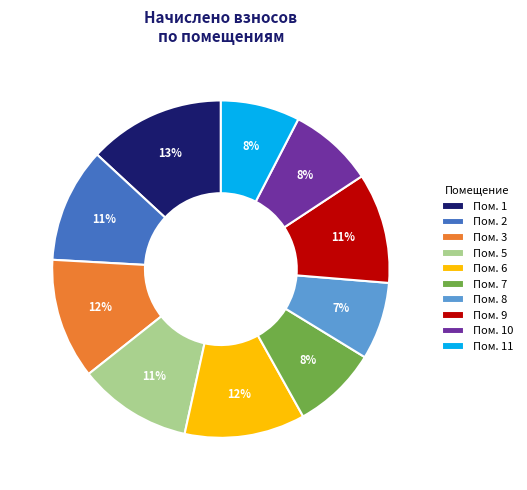

Combined, do Пом. 11 and Пом. 6 account for over 50%?

No